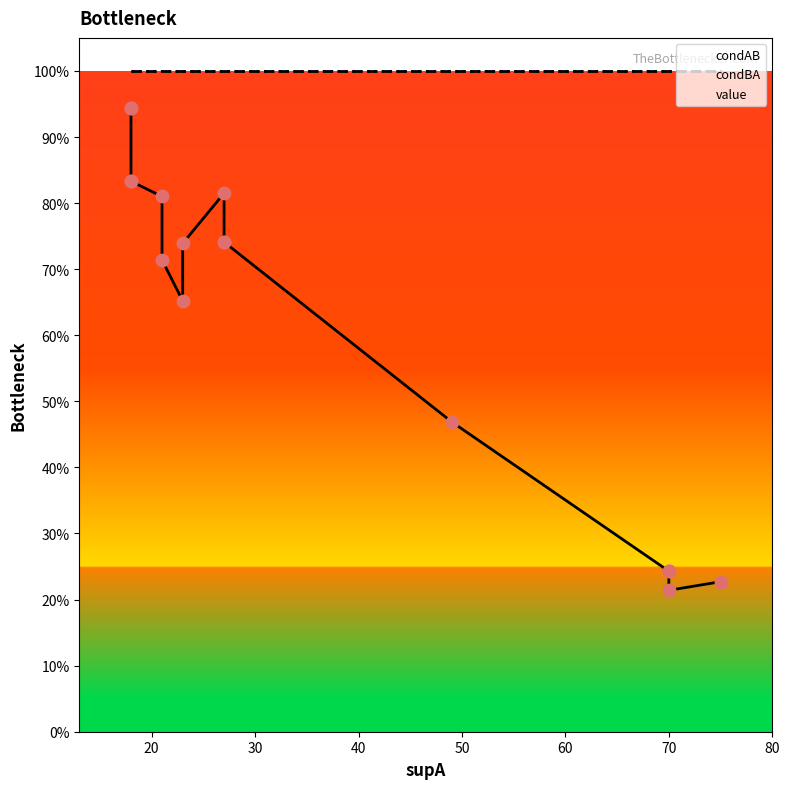

Which series has the largest Y range (max minus min)?

condAB